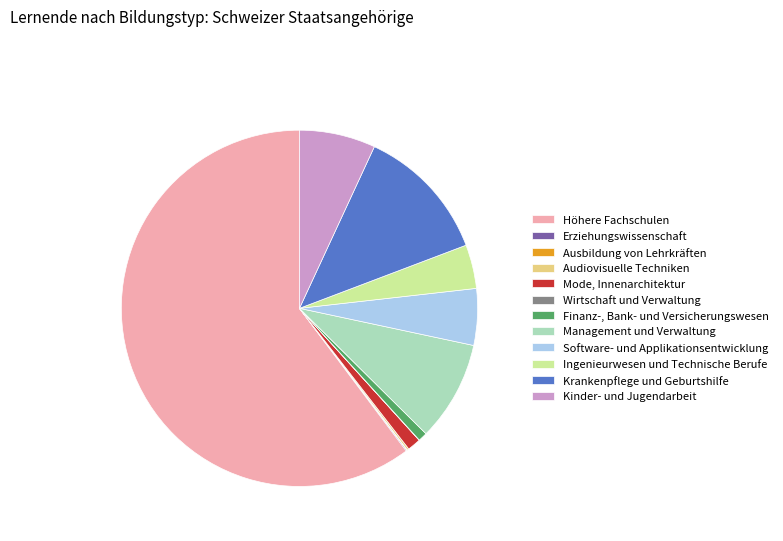

What is the largest slice in the pie chart?

Höhere Fachschulen